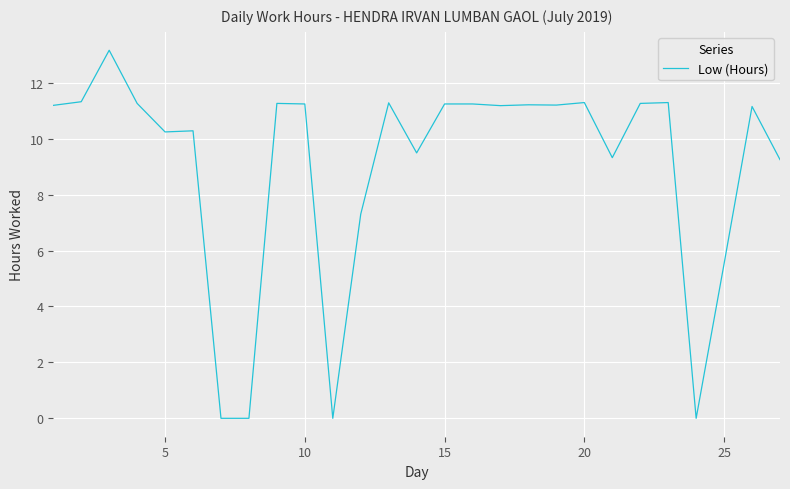

Count the number of data series in this chart.

1